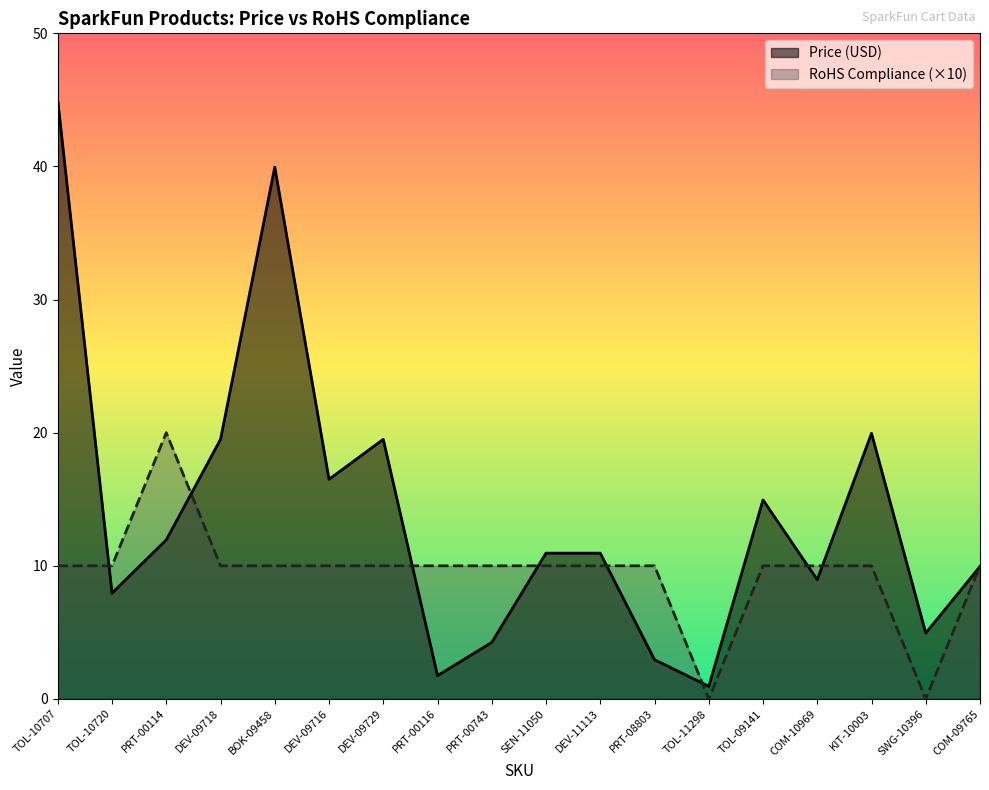

What is the difference between the maximum and minimum values in the RoHS Compliance series?

20.0